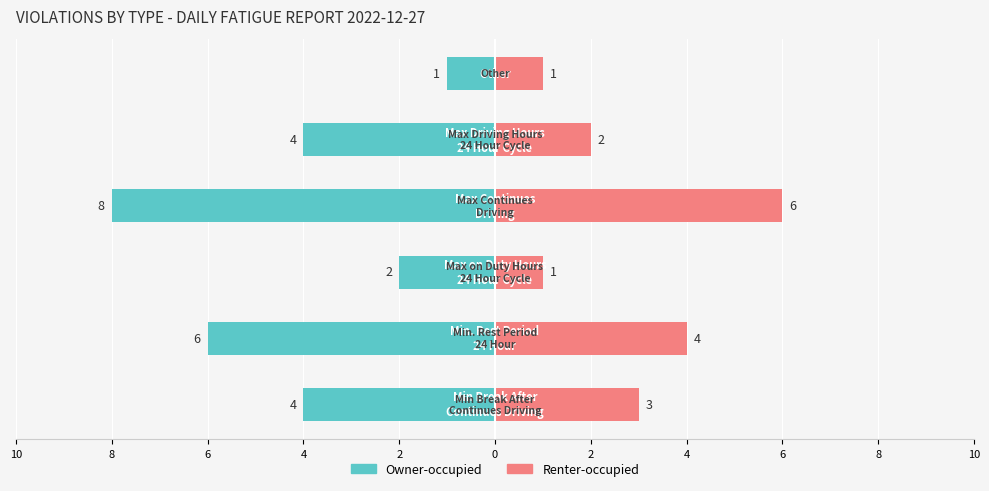

What is the sum of all Renter-occupied values?

17